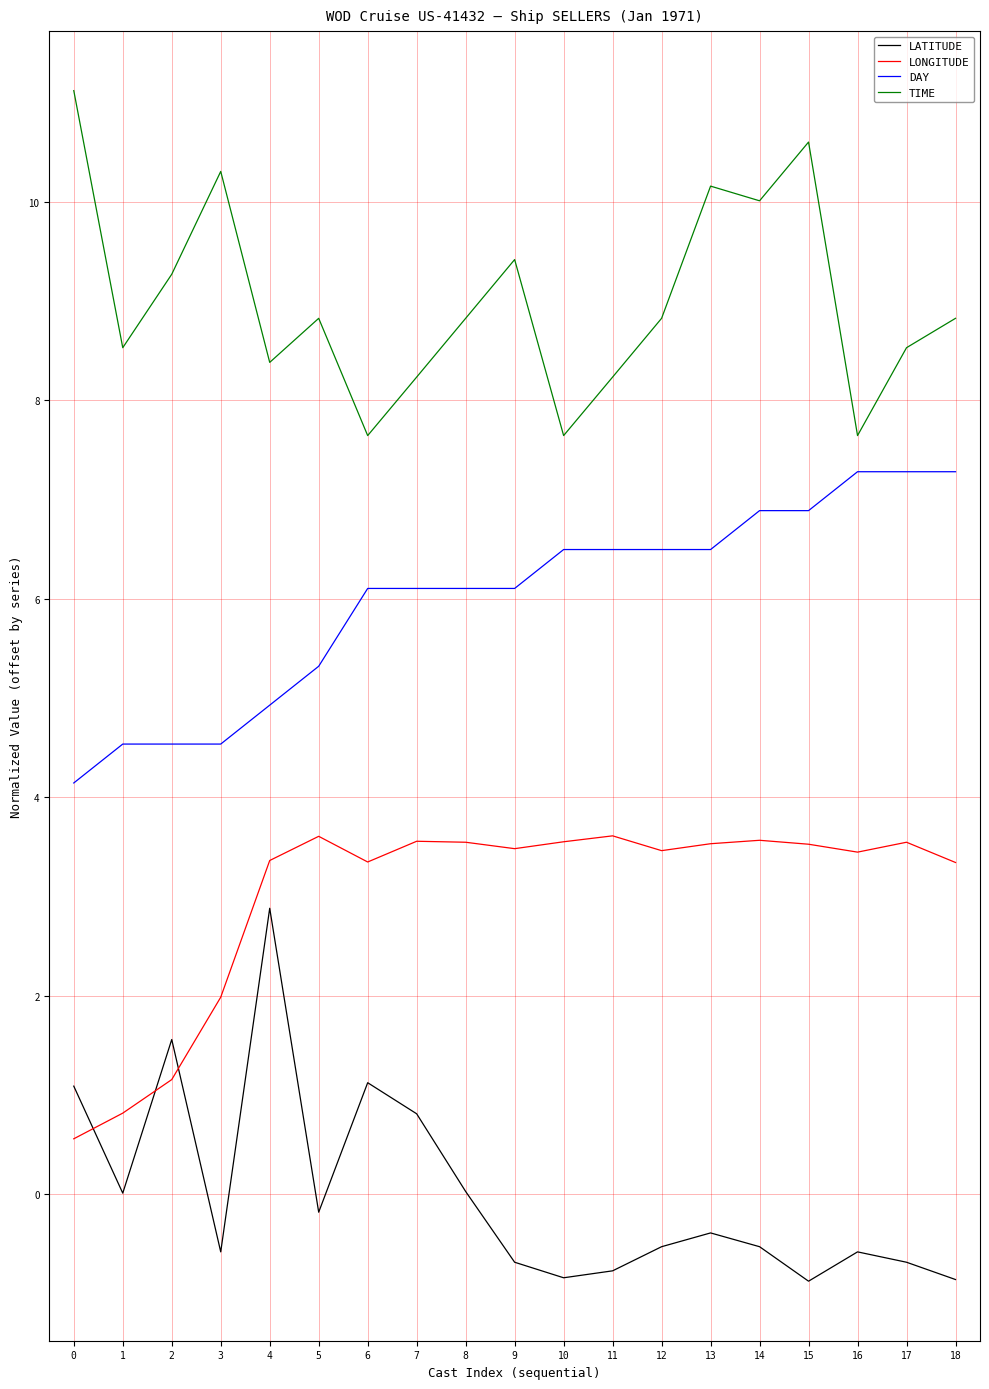

What is the difference between the maximum and minimum values in the LATITUDE series?

3.8